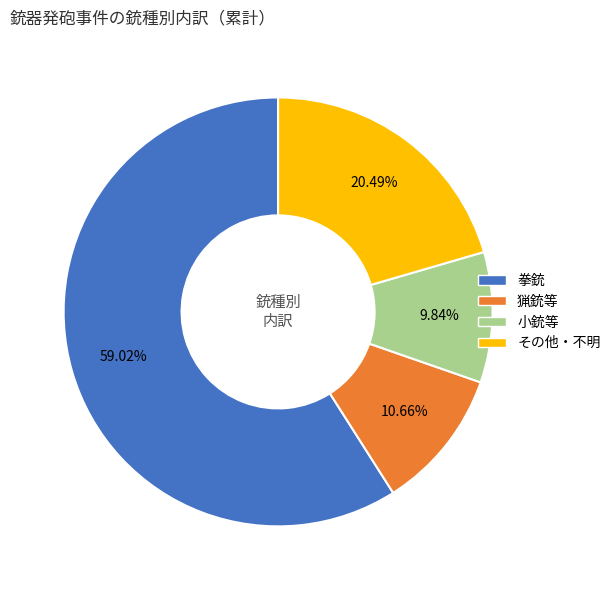

The 拳銃 slice represents 59% of the pie. True or false?

True